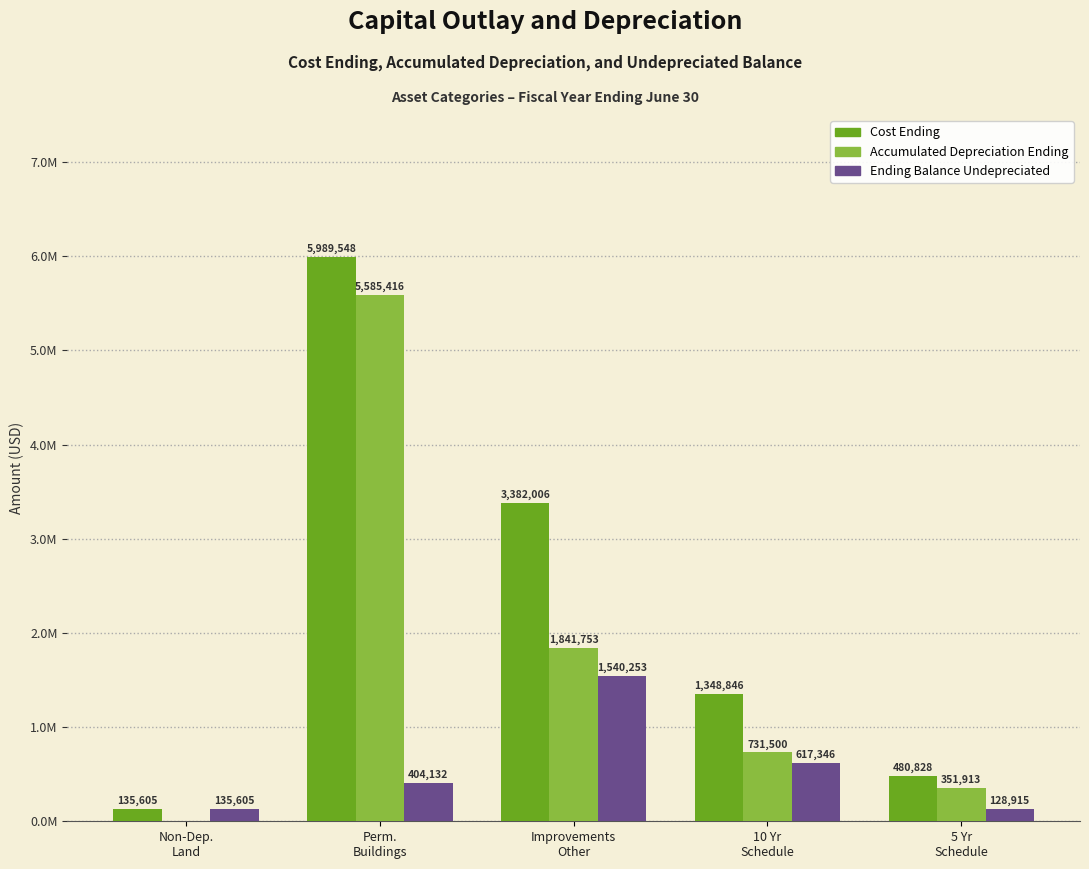

What are all the series names shown in the legend?

Cost Ending, Accumulated Depreciation Ending, Ending Balance Undepreciated